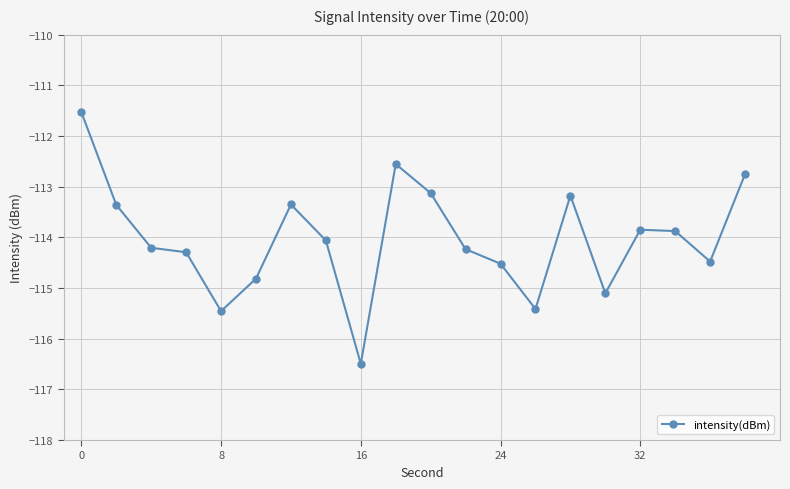

What is the minimum value shown in the chart?

-116.5